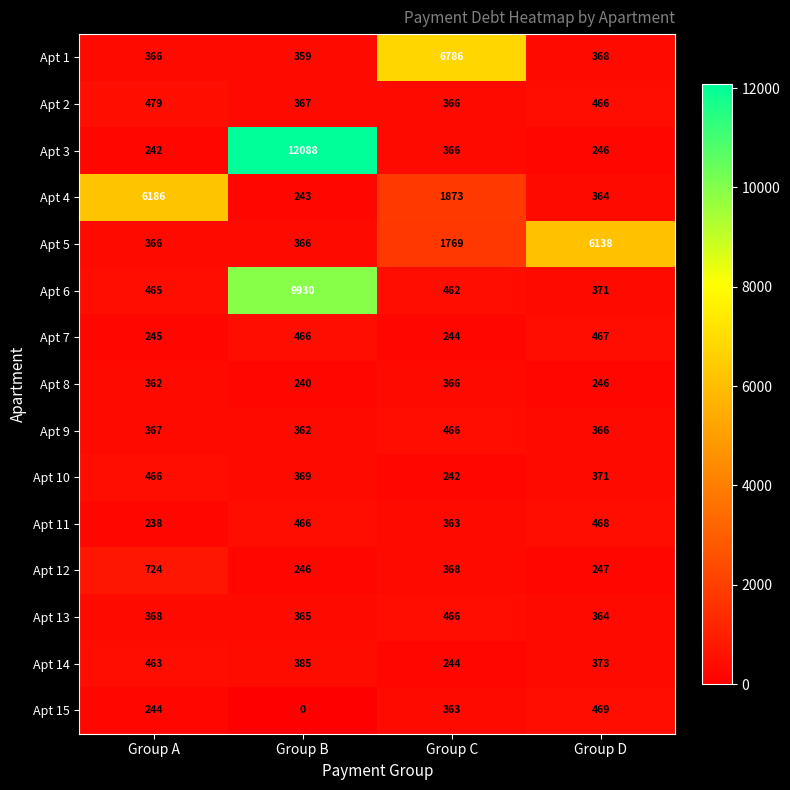

Which category has the highest value across all series?

Group B